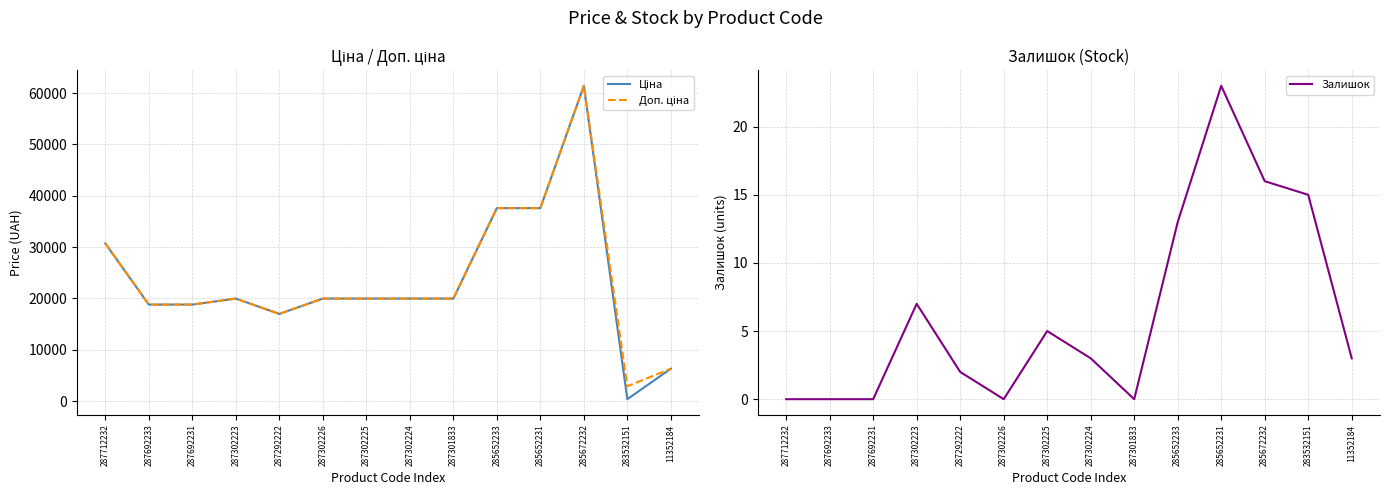

Reading left to right, what are all the values shown in this chart?

Ціна: 287712232=30717.1	287692233=18796.8	287692231=18796.8	287302223=19964.2	287292222=16976.3	287302226=19964.2	287302225=19964.2	287302224=19964.2	287301833=19964.2	285652233=37593.6	285652231=37593.6	285672232=61434.3	283532151=359.9	11352184=6308.8
Доп. ціна: 287712232=30717.1	287692233=18796.8	287692231=18796.8	287302223=19964.2	287292222=16976.3	287302226=19964.2	287302225=19964.2	287302224=19964.2	287301833=19964.2	285652233=37593.6	285652231=37593.6	285672232=61434.3	283532151=2878.8	11352184=6308.8
Залишок: 287712232=0.0	287692233=0.0	287692231=0.0	287302223=7.0	287292222=2.0	287302226=0.0	287302225=5.0	287302224=3.0	287301833=0.0	285652233=13.0	285652231=23.0	285672232=16.0	283532151=15.0	11352184=3.0